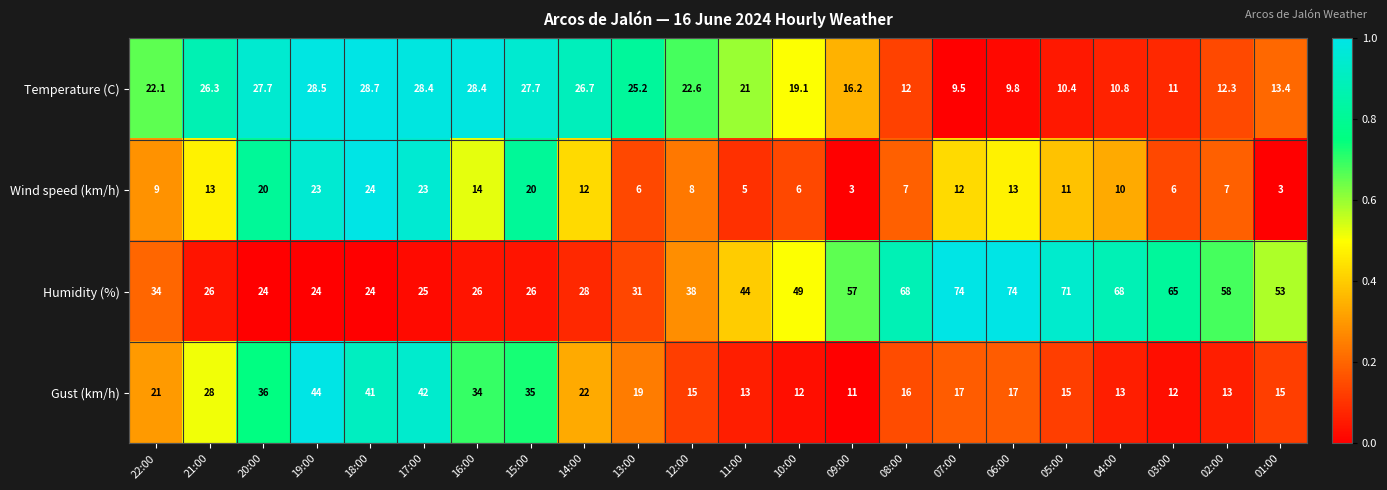

What is the highest value of the Gust (km/h) series?

44.0